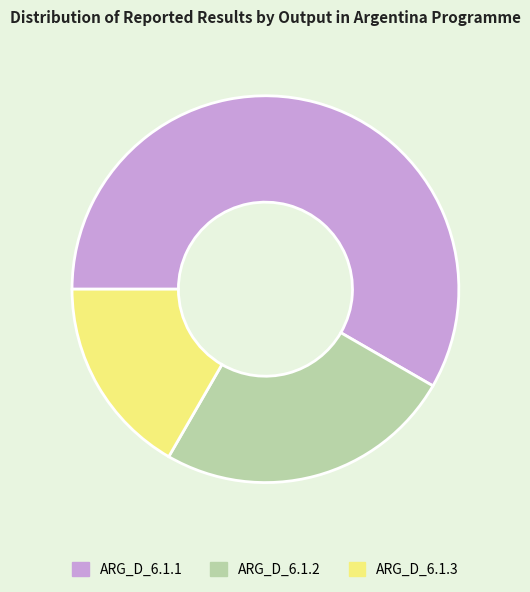

What is the ratio of the value at ARG_D_6.1.2 to the value at ARG_D_6.1.3?

1.5